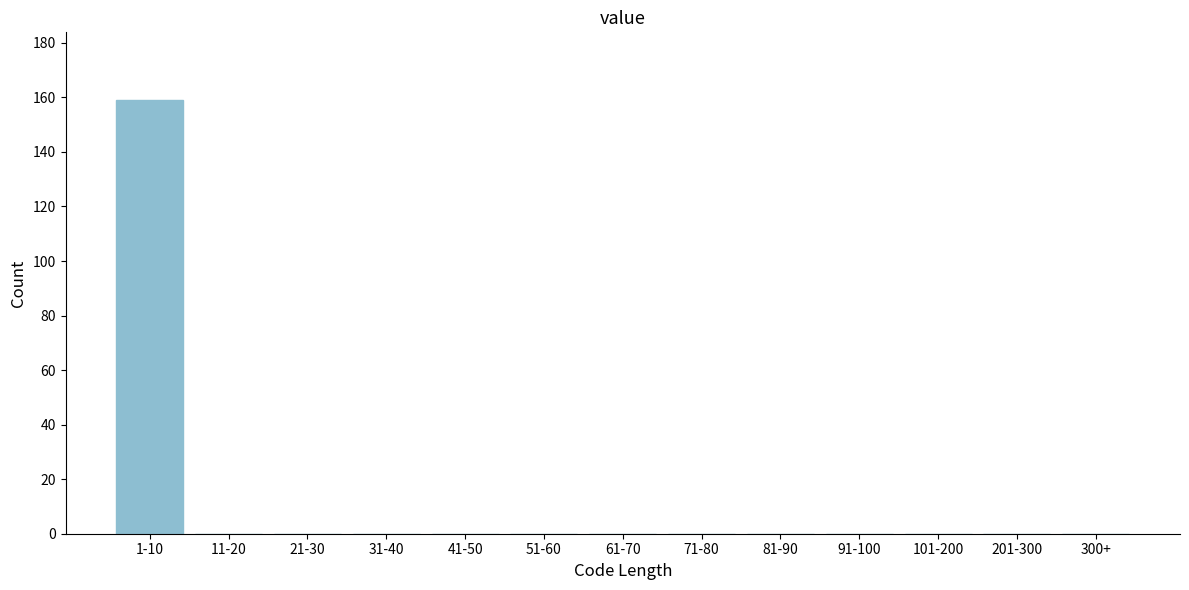

Reading left to right, extract all data points from this chart.

1-10=159	11-20=0	21-30=0	31-40=0	41-50=0	51-60=0	61-70=0	71-80=0	81-90=0	91-100=0	101-200=0	201-300=0	300+=0